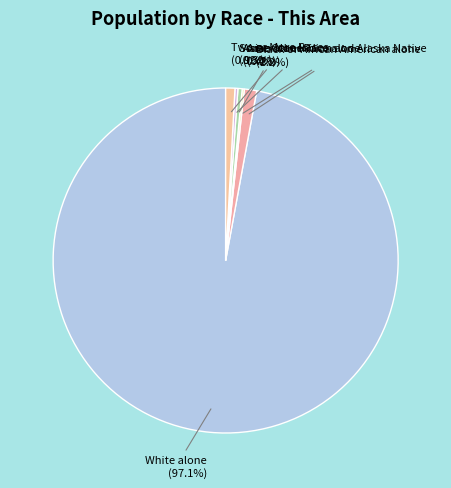

Is there any slice that represents more than half of the pie?

Yes